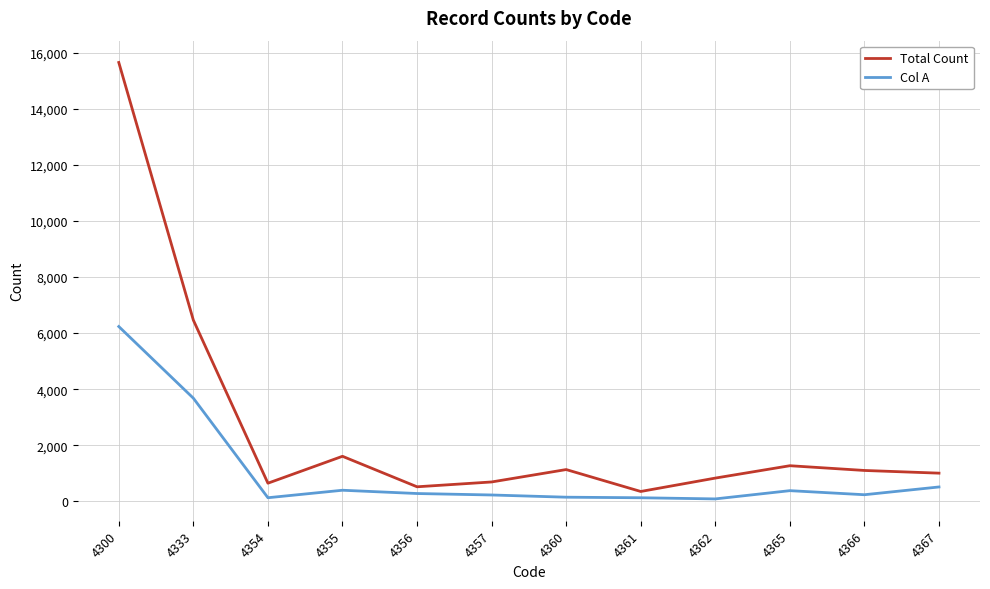

Between 4333 and 4361, which series saw the biggest shift?

Total Count